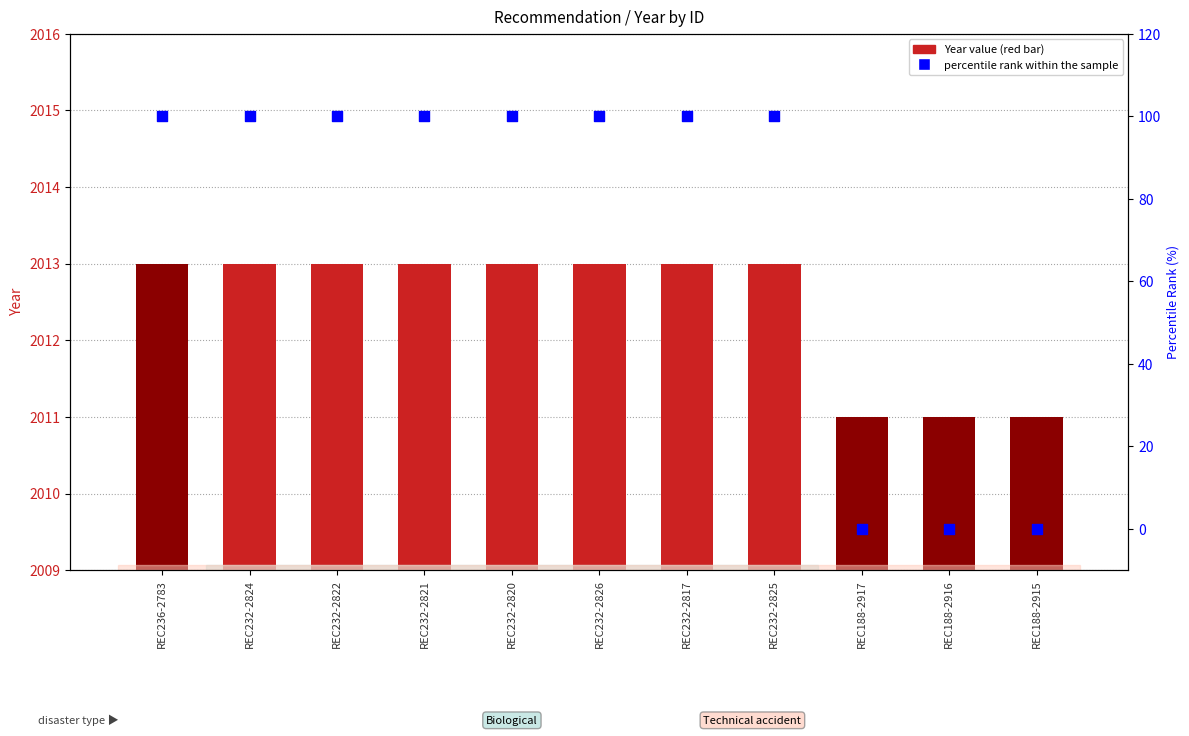

Which series has the largest total across all categories?

Year